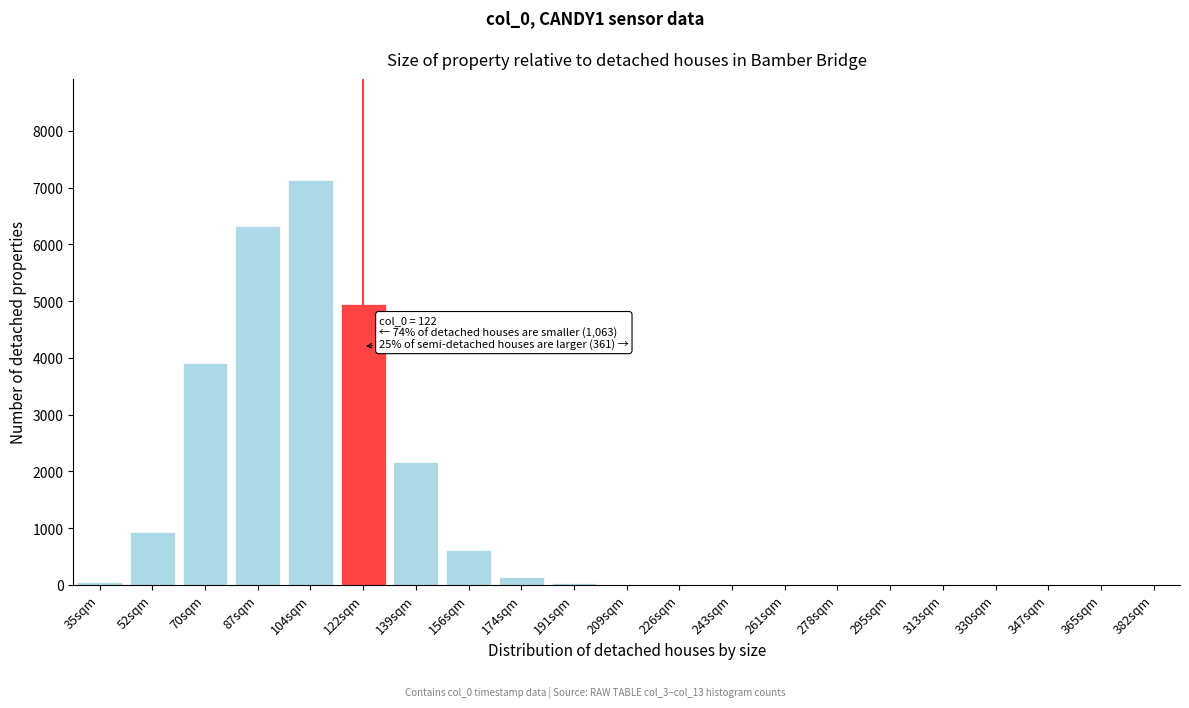

The value at 330sqm is 2502. True or false?

False